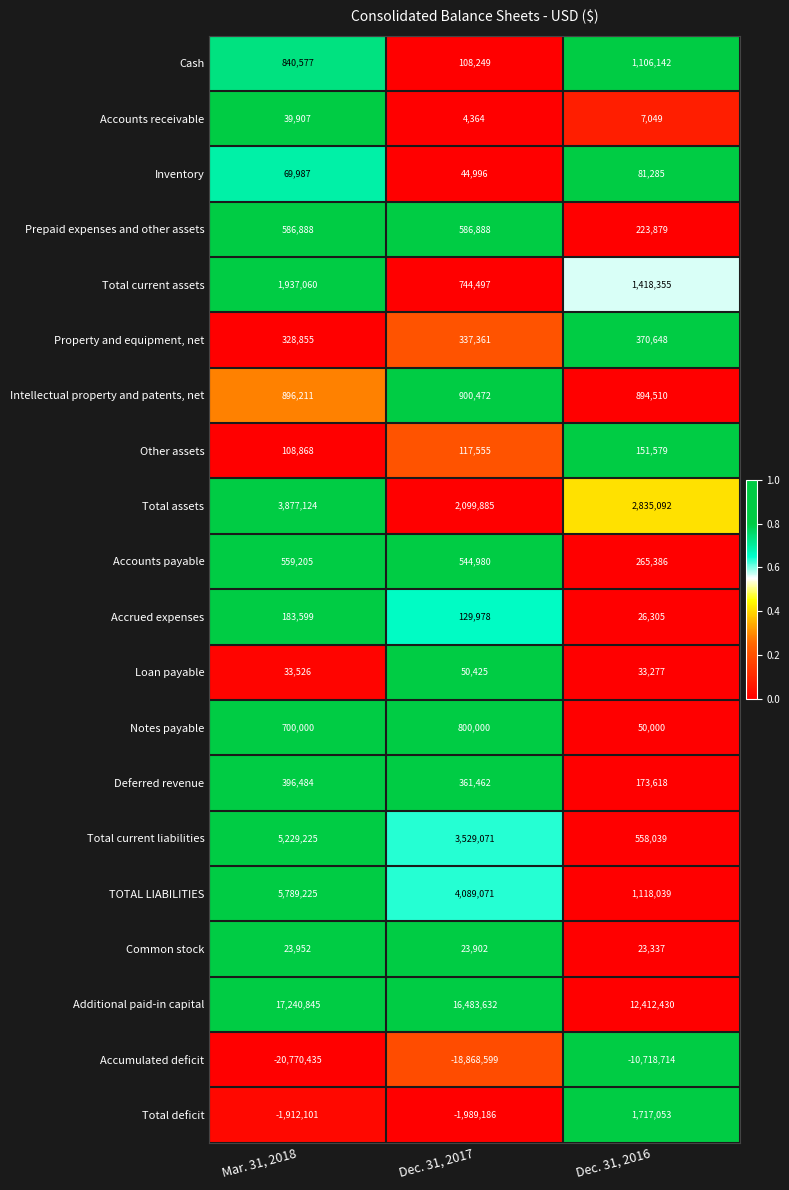

What is the spread (max minus min) of values at Dec. 31, 2016?

23131144